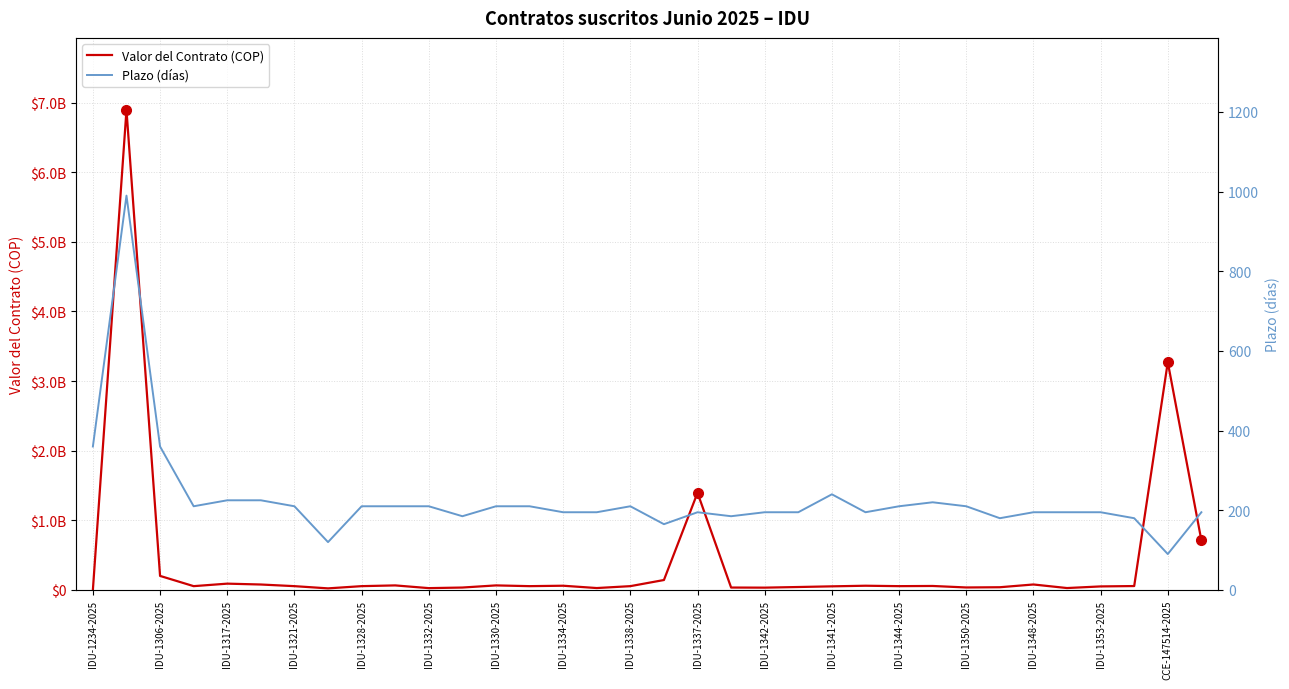

How many lines are shown in the chart?

2